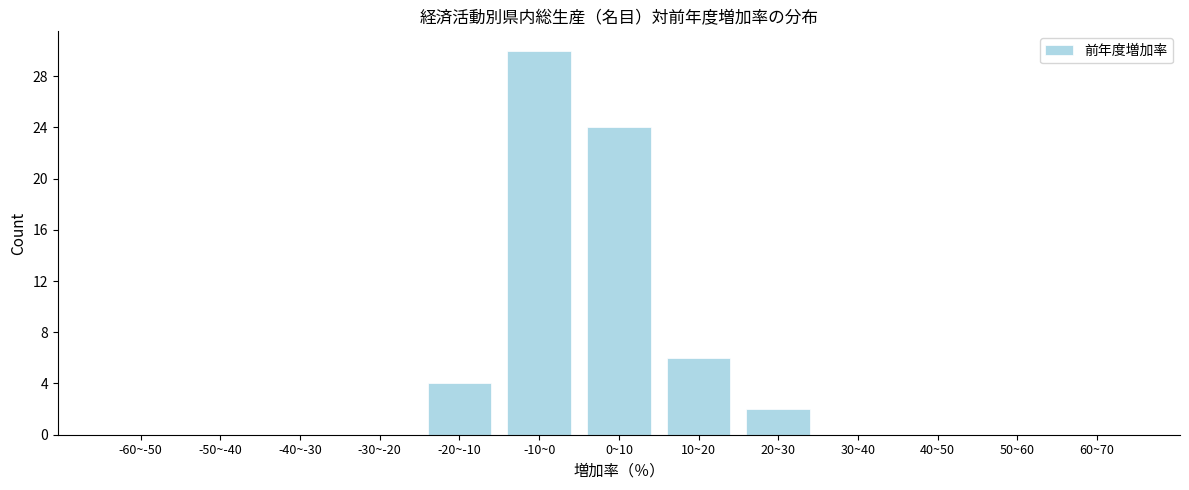

Reading left to right, transcribe all the data shown in this chart.

-60~-50=0	-50~-40=0	-40~-30=0	-30~-20=0	-20~-10=4	-10~0=30	0~10=24	10~20=6	20~30=2	30~40=0	40~50=0	50~60=0	60~70=0